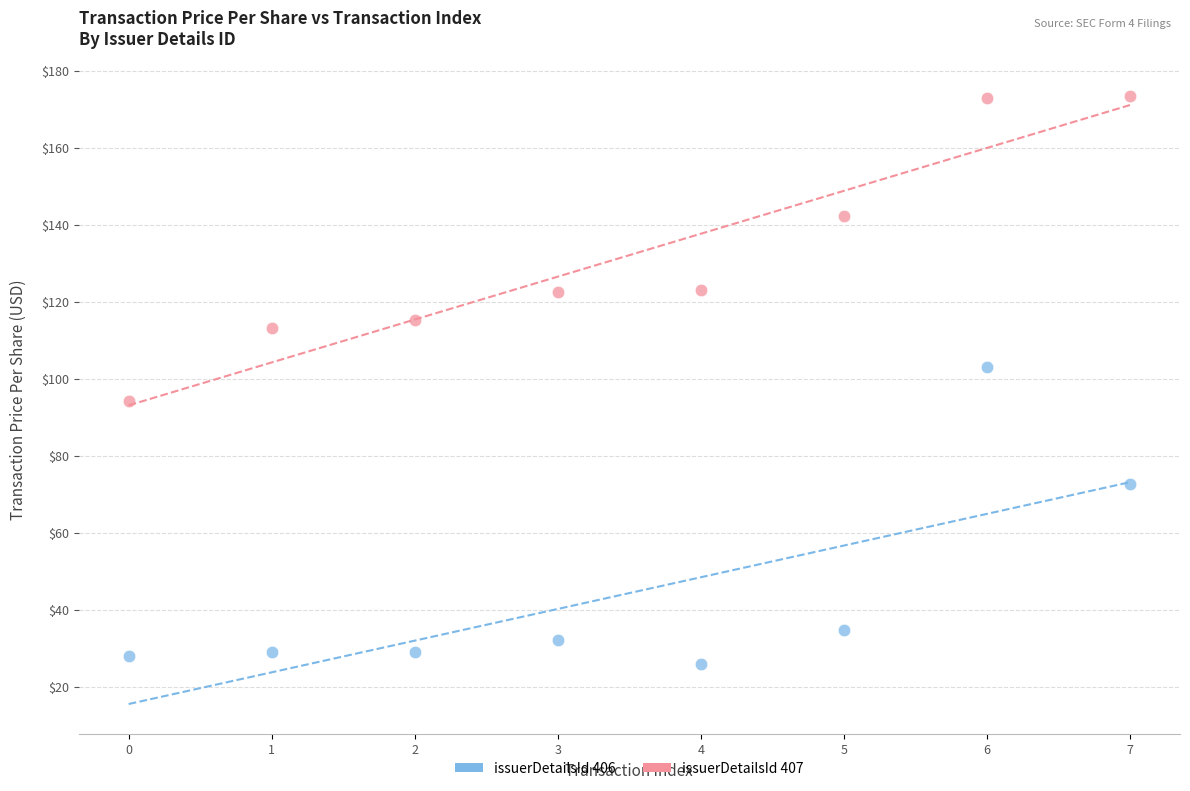

Which series contains the lowest Y value?

issuerDetailsId 406